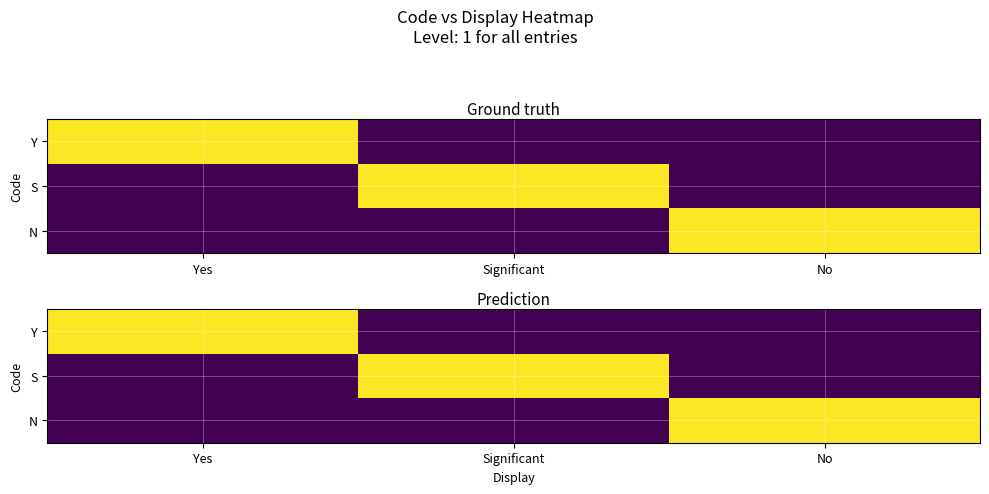

Where is Y nearest to the value 0?

Significant